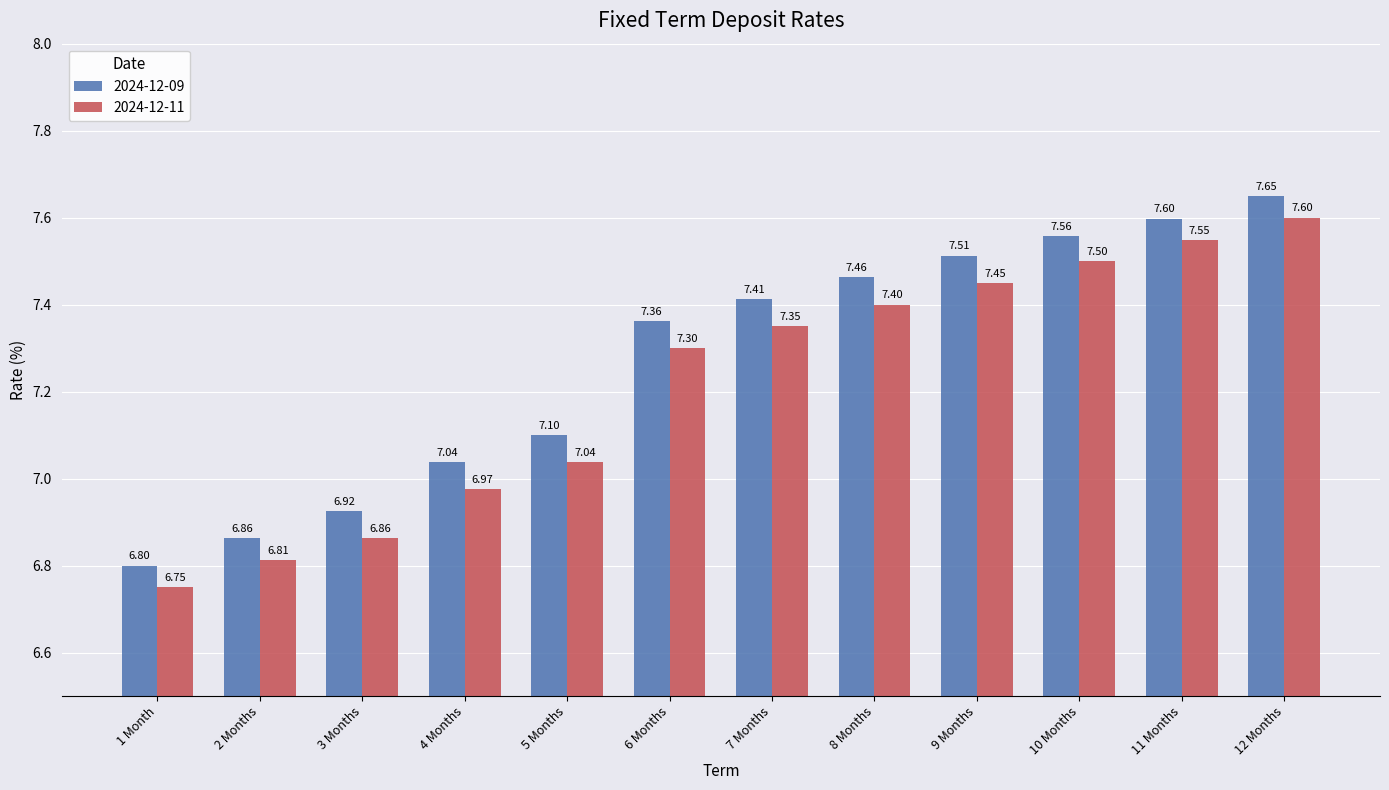

At how many categories does at least one series exceed 7?

9